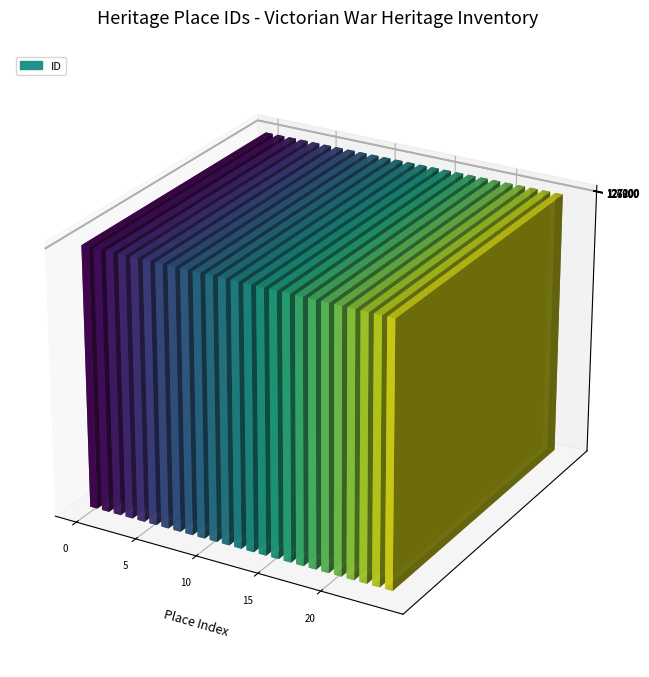

How many values are below 127015?

12